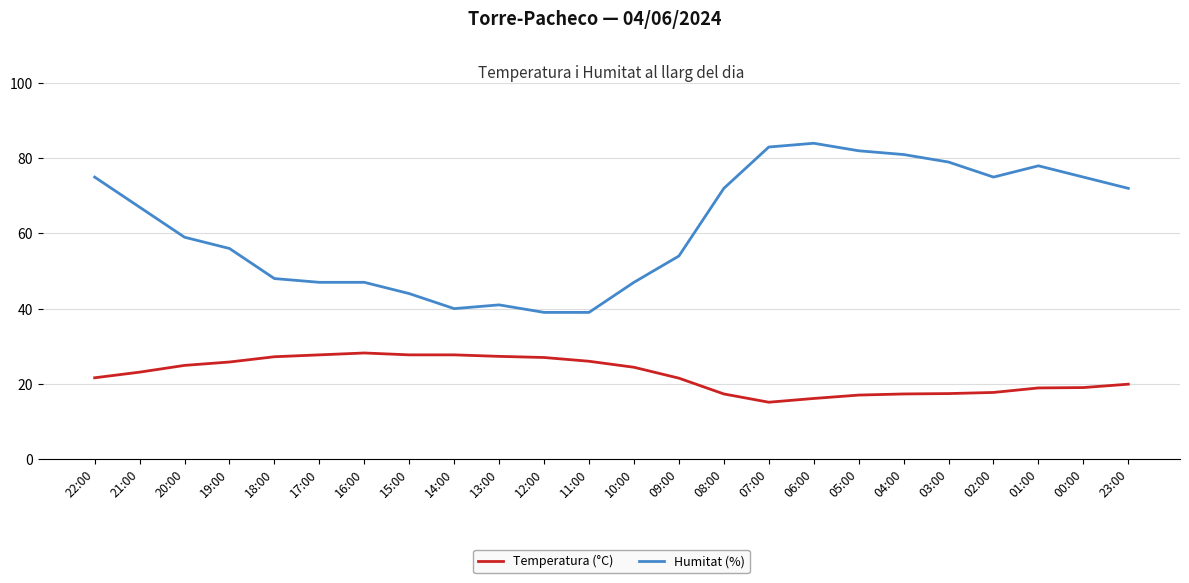

Rank the series by their maximum value, from lowest to highest.

Temperatura (°C), Humitat (%)